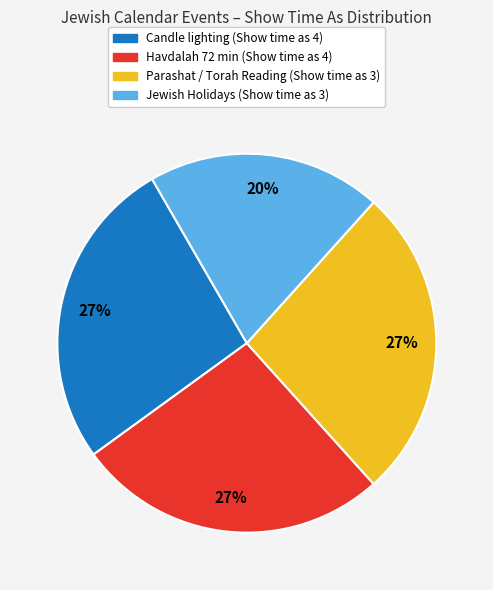

To the nearest percent, what is the average slice percentage?

25%